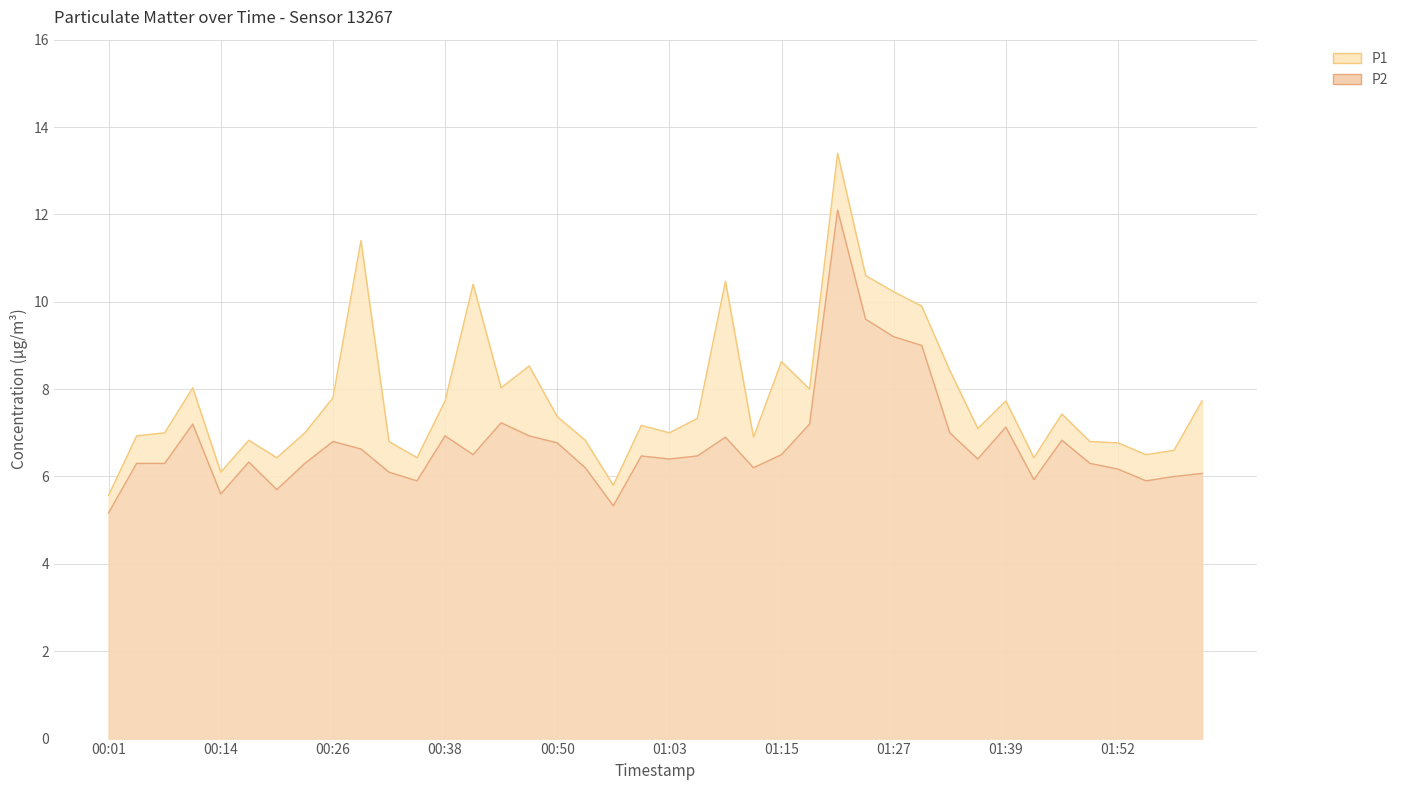

What is the total value across all series at 00:44?

15.3